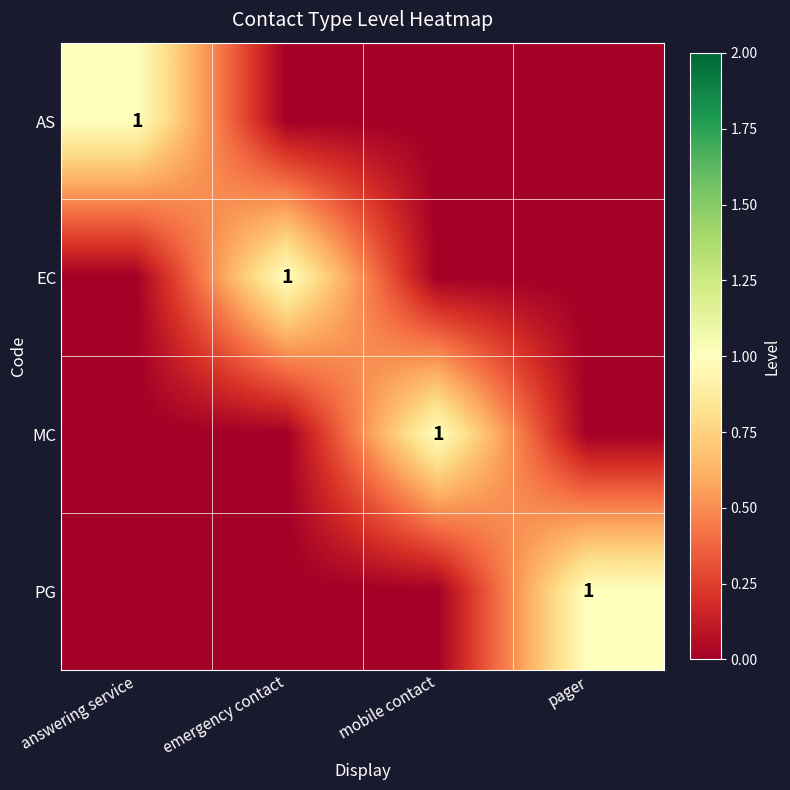

True or false: MC has a value of 0 at answering service.

True